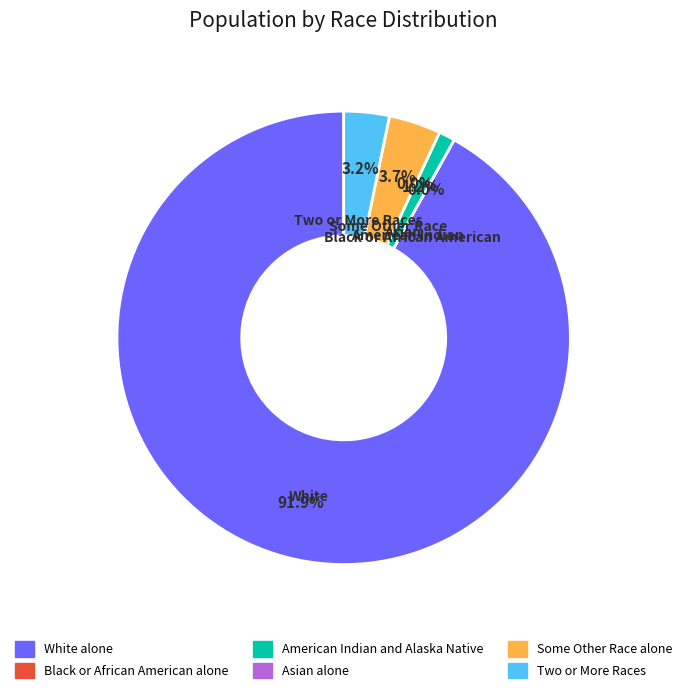

Is White alone the majority of the pie?

Yes